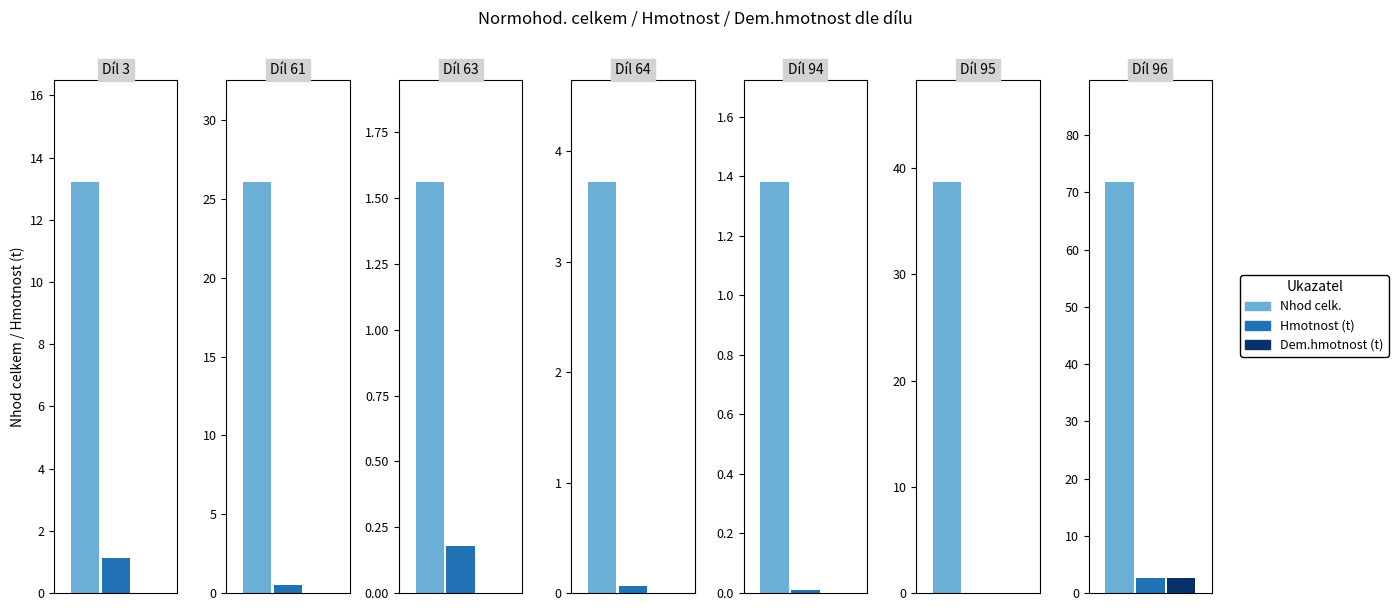

Reading right to left, extract all data points from this chart.

Nhod celk. (RTS 13): Díl 96=71.8	Díl 95=38.7	Díl 94=1.4	Díl 64=3.7	Díl 63=1.6	Díl 61=26.1	Díl 3=13.2
hmotnost celk. (t): Díl 96=2.6	Díl 95=0.0	Díl 94=0.0	Díl 64=0.1	Díl 63=0.2	Díl 61=0.5	Díl 3=1.1
dem. hmotnost celk. (t): Díl 96=2.6	Díl 95=0.0	Díl 94=0.0	Díl 64=0.0	Díl 63=0.0	Díl 61=0.0	Díl 3=0.0